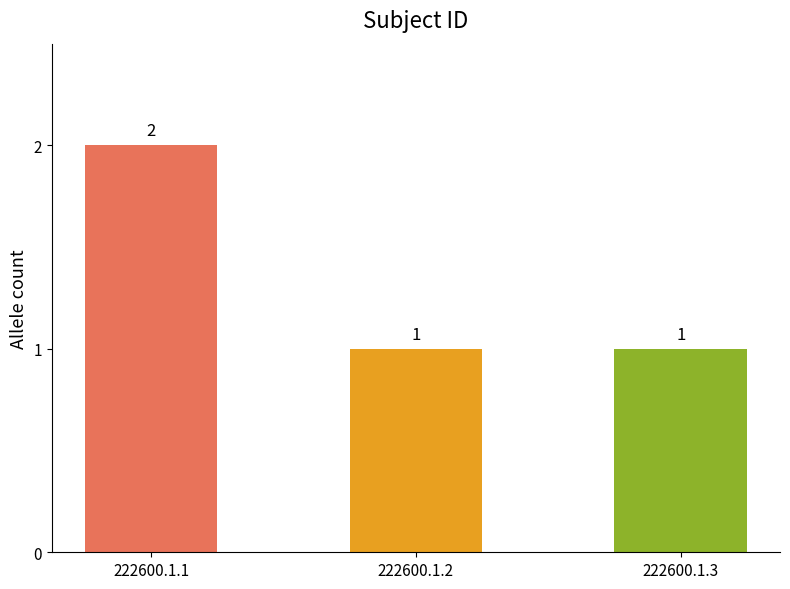

True or false: the data shows 1 at 222600.1.2.

True